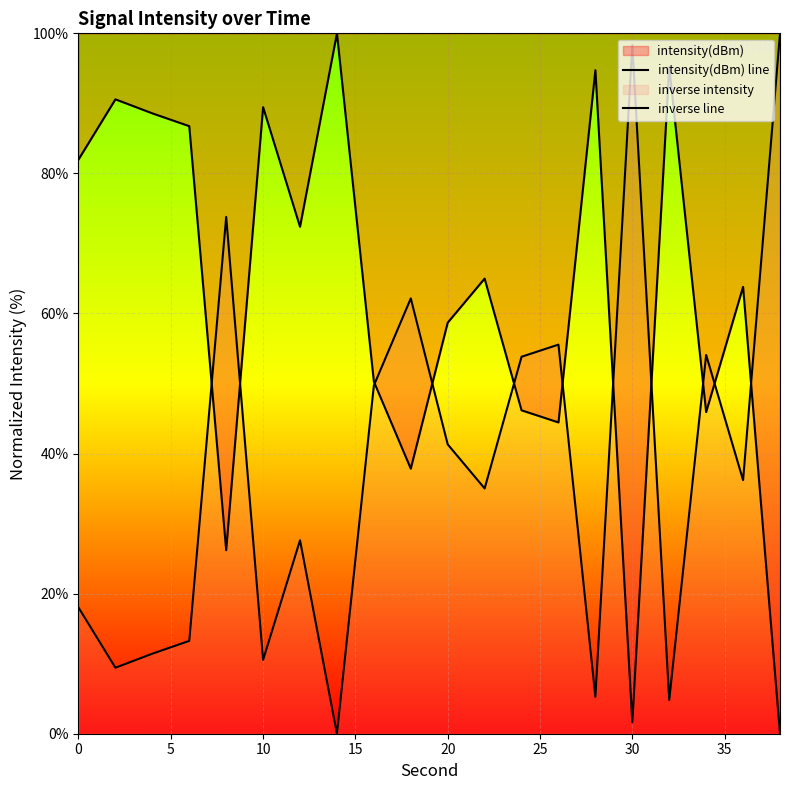

True or false: intensity(dBm) line has a value of 82.0 at 0.

True